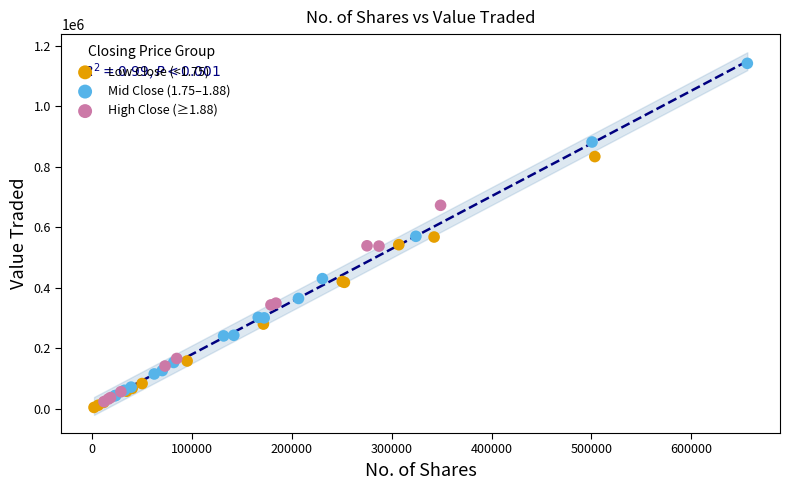

Which series contains the highest Y value?

Mid Close (1.75–1.88)